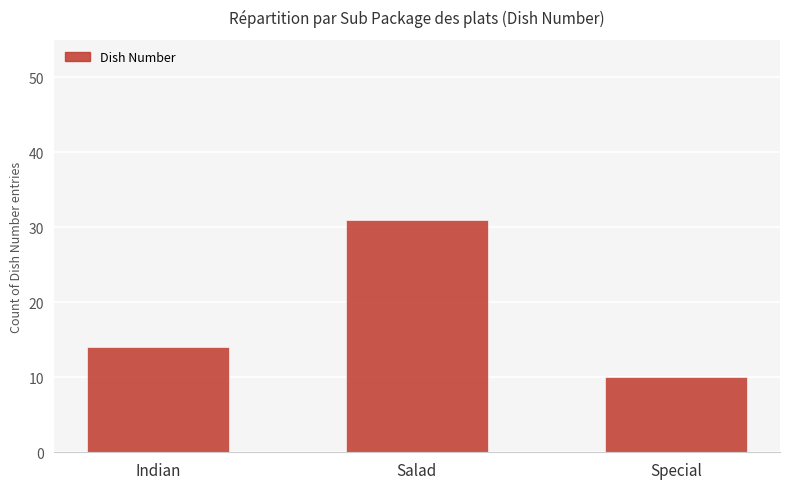

Which label corresponds to the largest value in the chart?

Salad